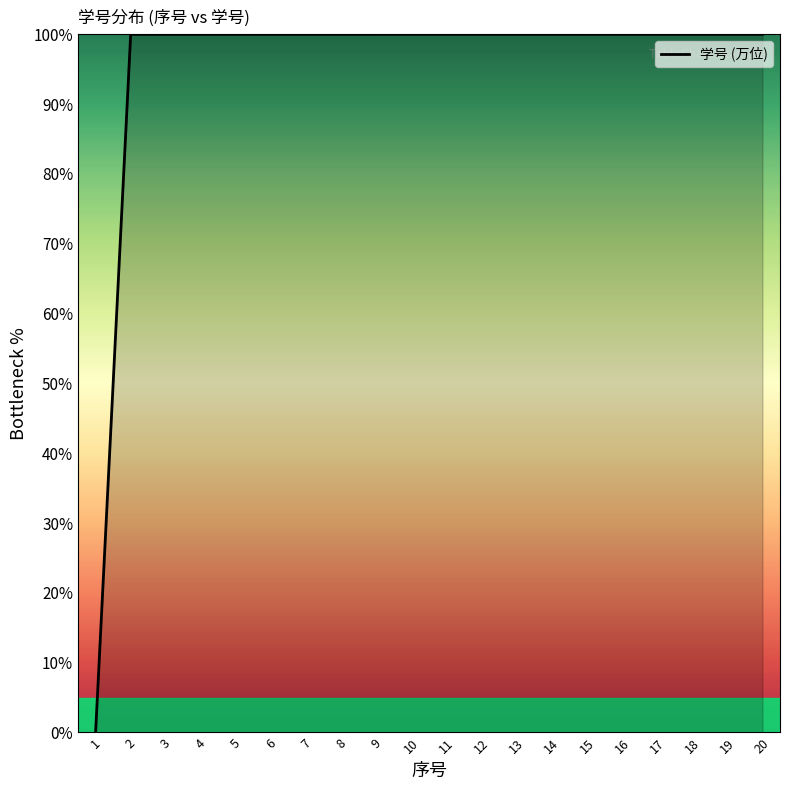

Does the chart have visible grid lines?

No